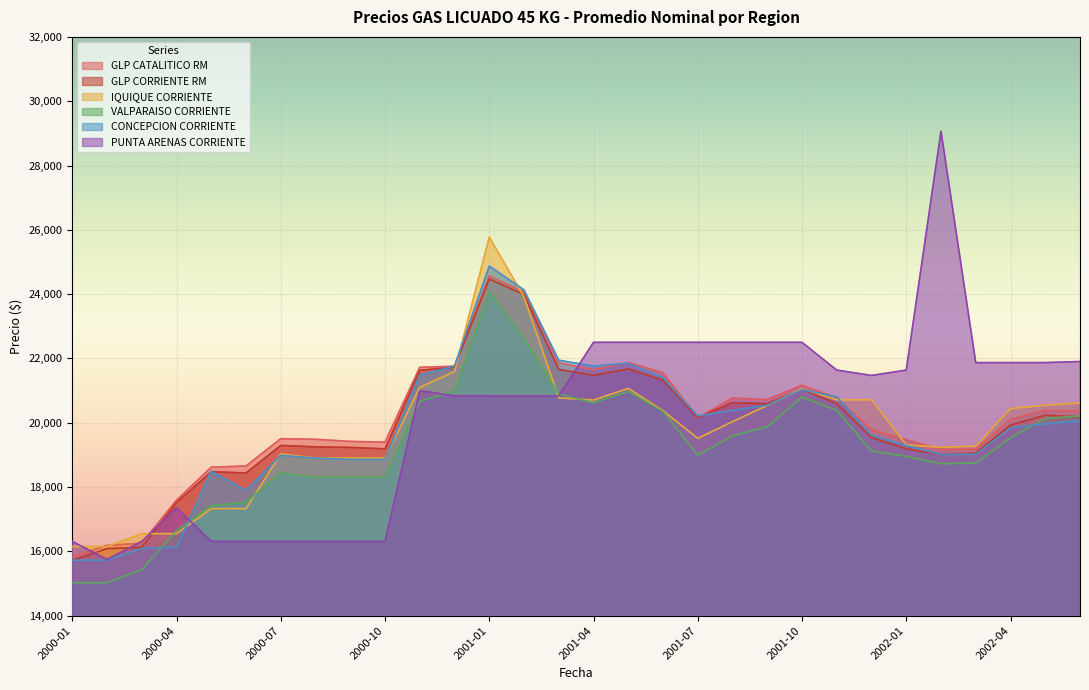

Is it true that IQUIQUE CORRIENTE equals 20543 at 2002-05?

True